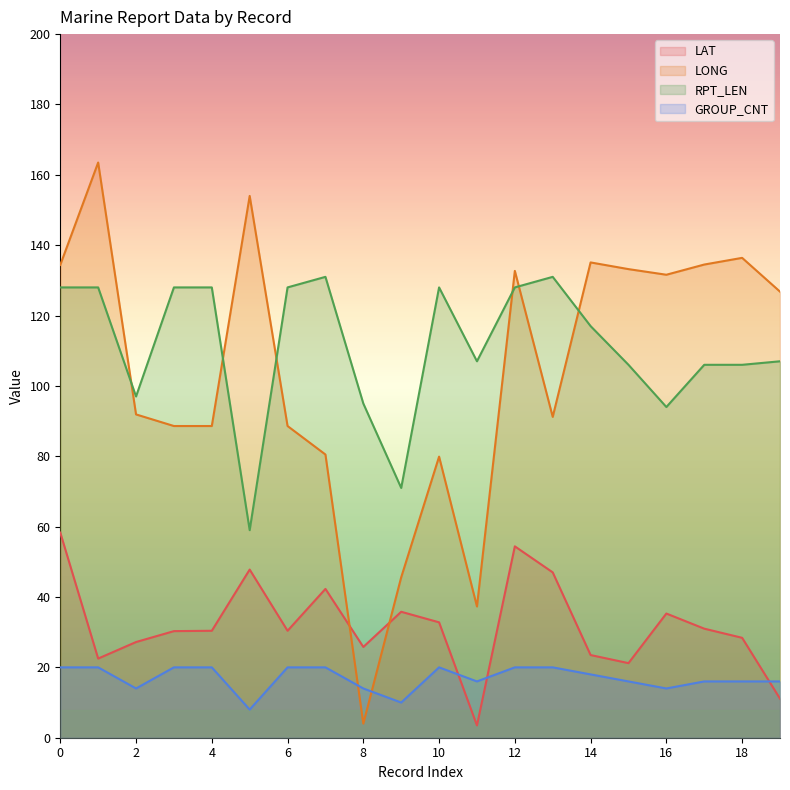

The RPT_LEN series shows 128.0 at 1. True or false?

True